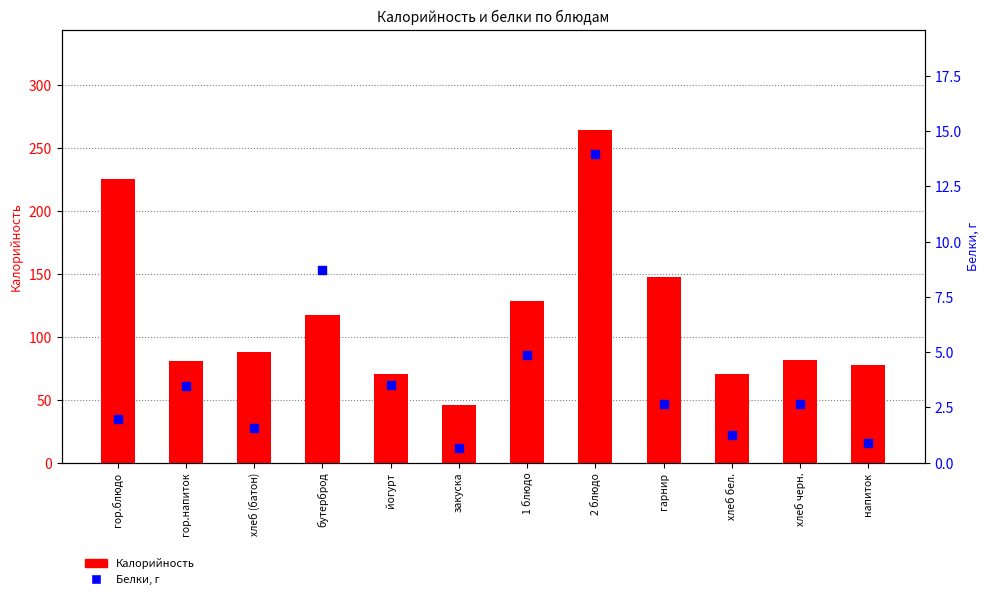

What is the total value across all series at напиток?

78.3